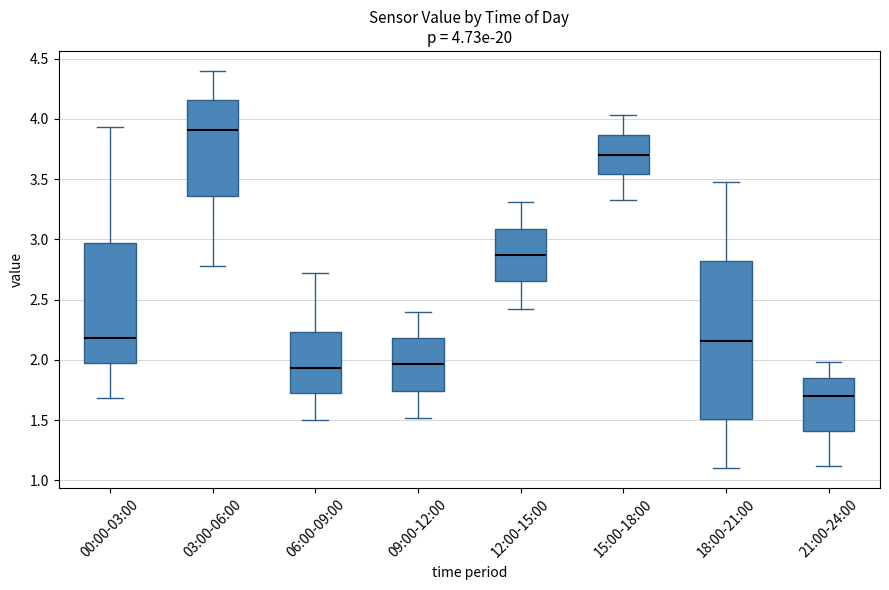

Which box has the highest median line?

03:00-06:00